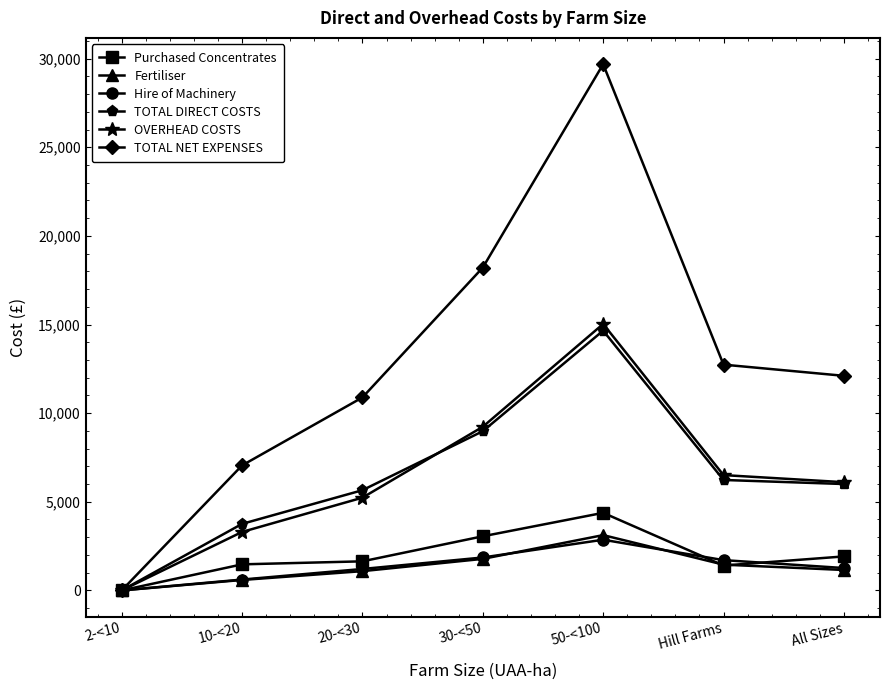

Between 10-<20 and Hill Farms, which series saw the biggest shift?

TOTAL NET EXPENSES